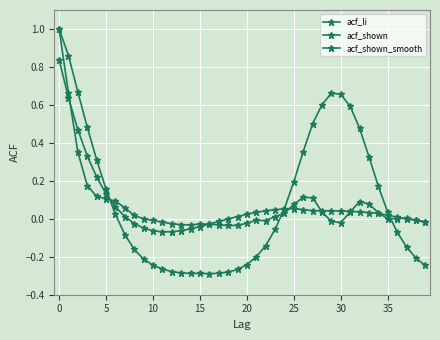

What is the minimum value shown in the chart?

-0.3